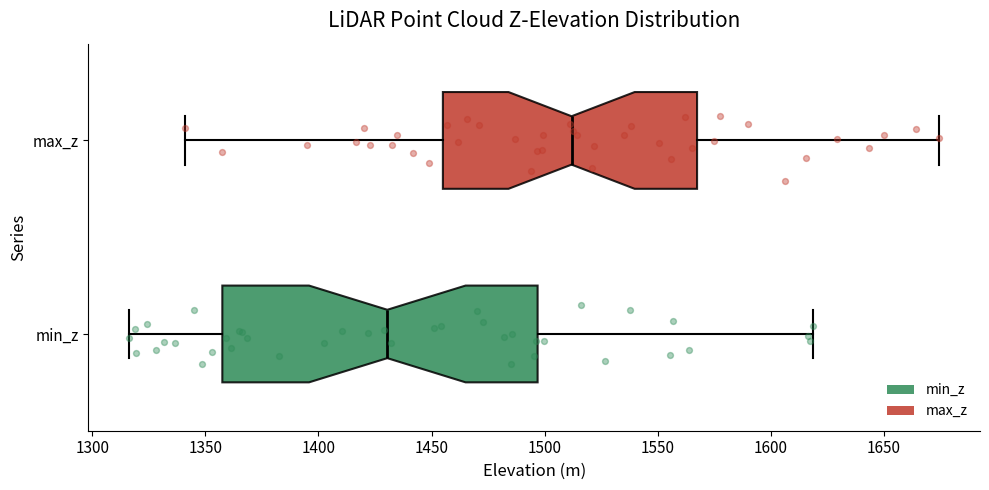

Which box's median line is the furthest to the left?

min_z